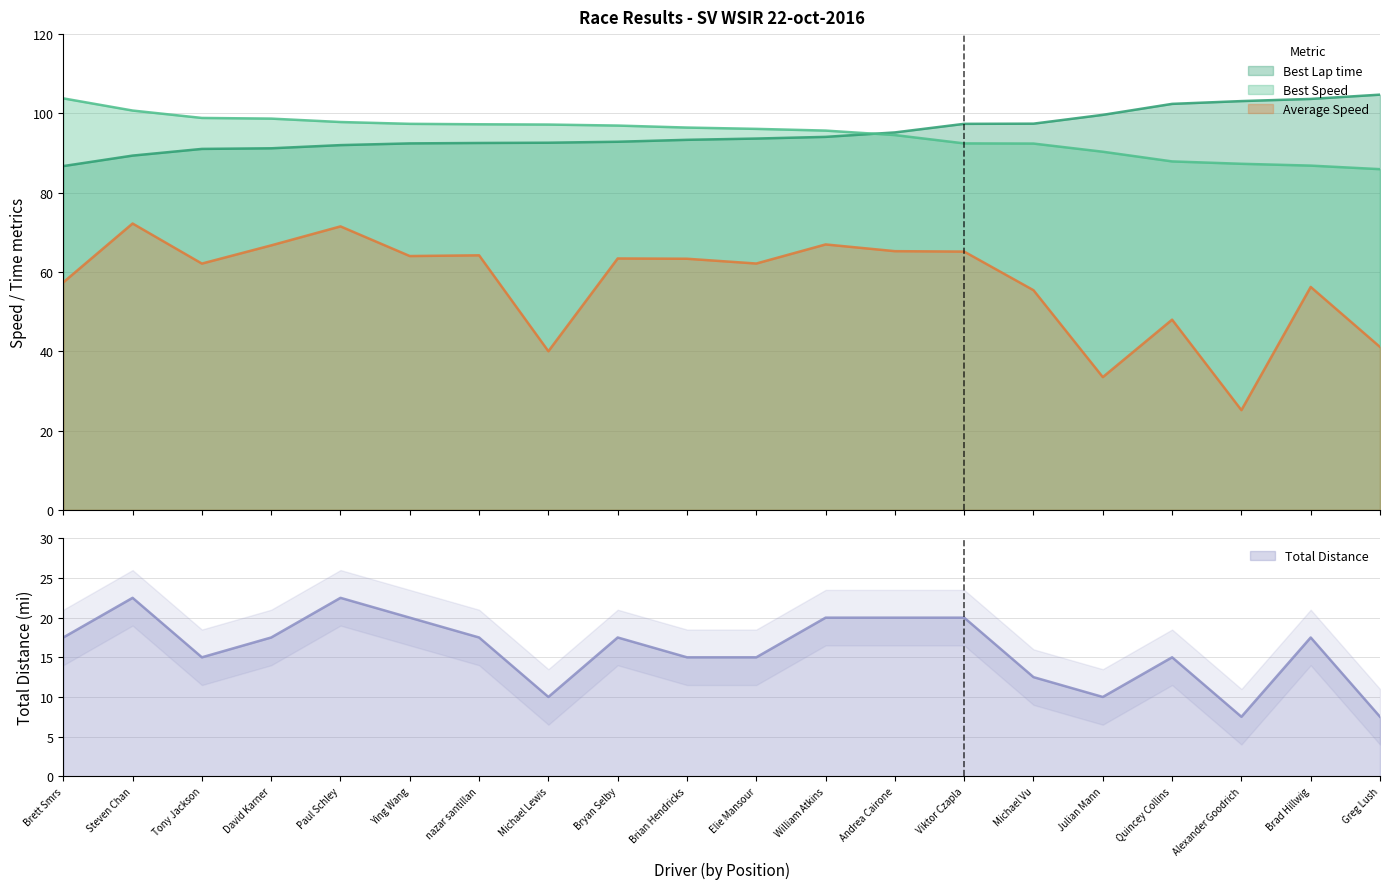

What are all the series names shown in the legend?

Best Lap time, Best Speed, Average Speed, Total Distance